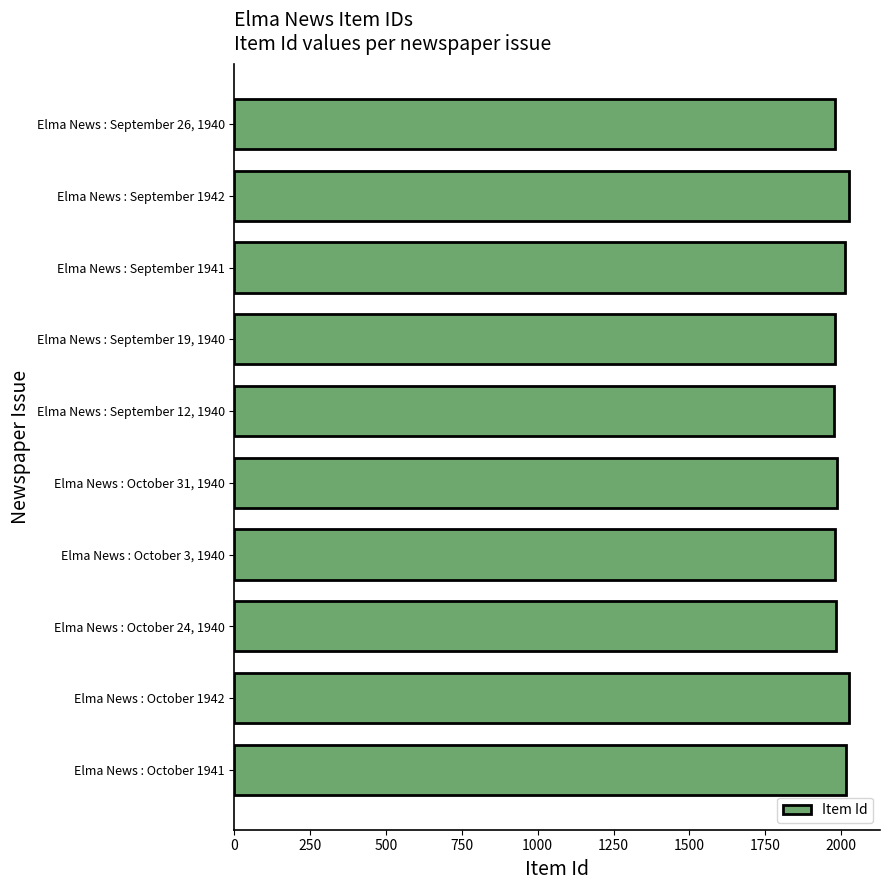

Is it true that the value at Elma News : October 3, 1940 is 1981?

True